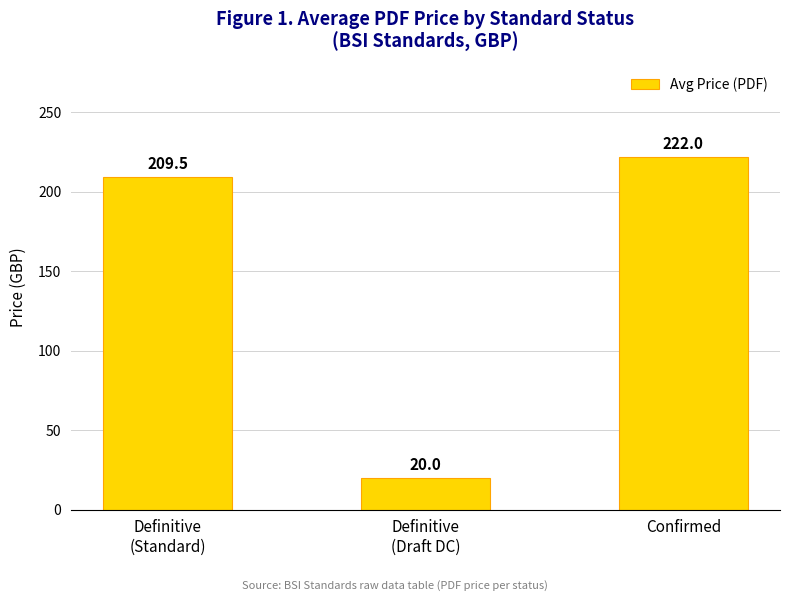

Reading left to right, what are all the values shown in this chart?

Definitive
(Standard)=209.5	Definitive
(Draft DC)=20.0	Confirmed=222.0